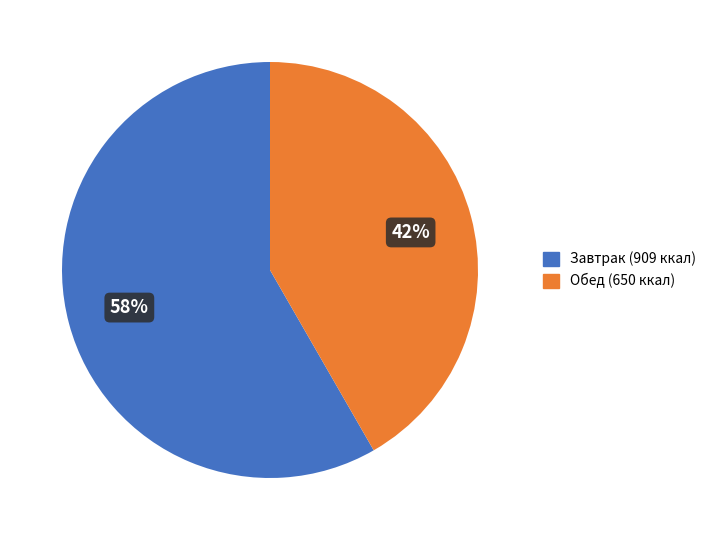

What is the smallest slice in the pie chart?

Обед (650 ккал)